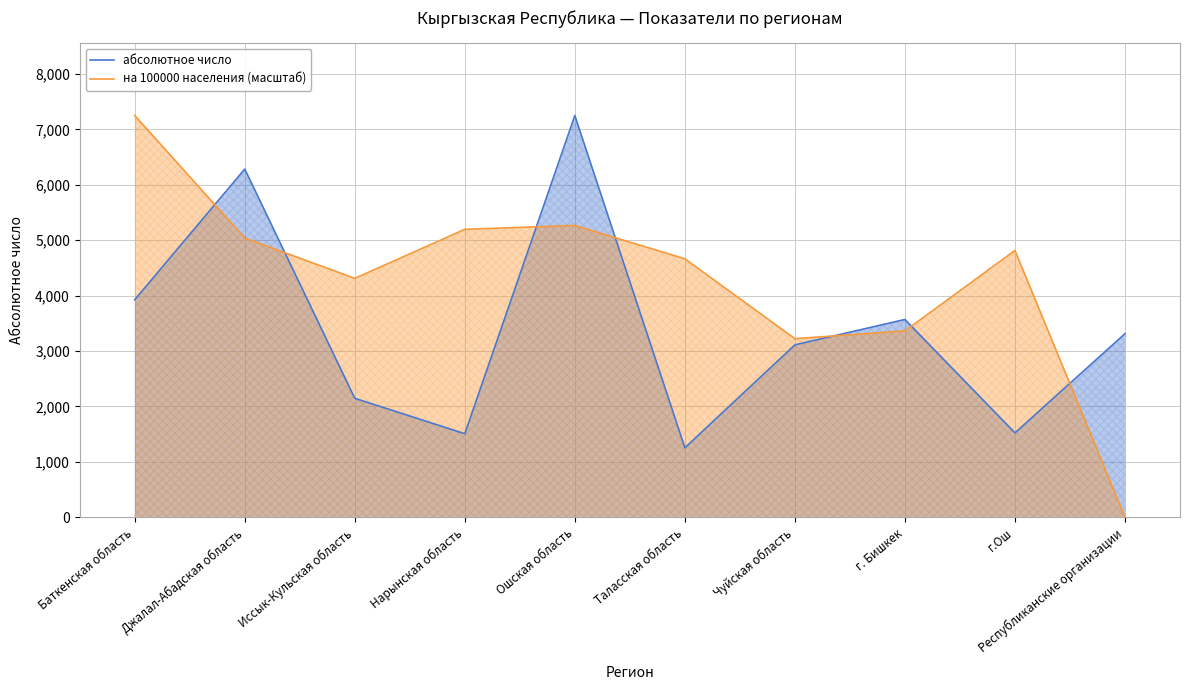

At how many categories does at least one series exceed 4574?

6